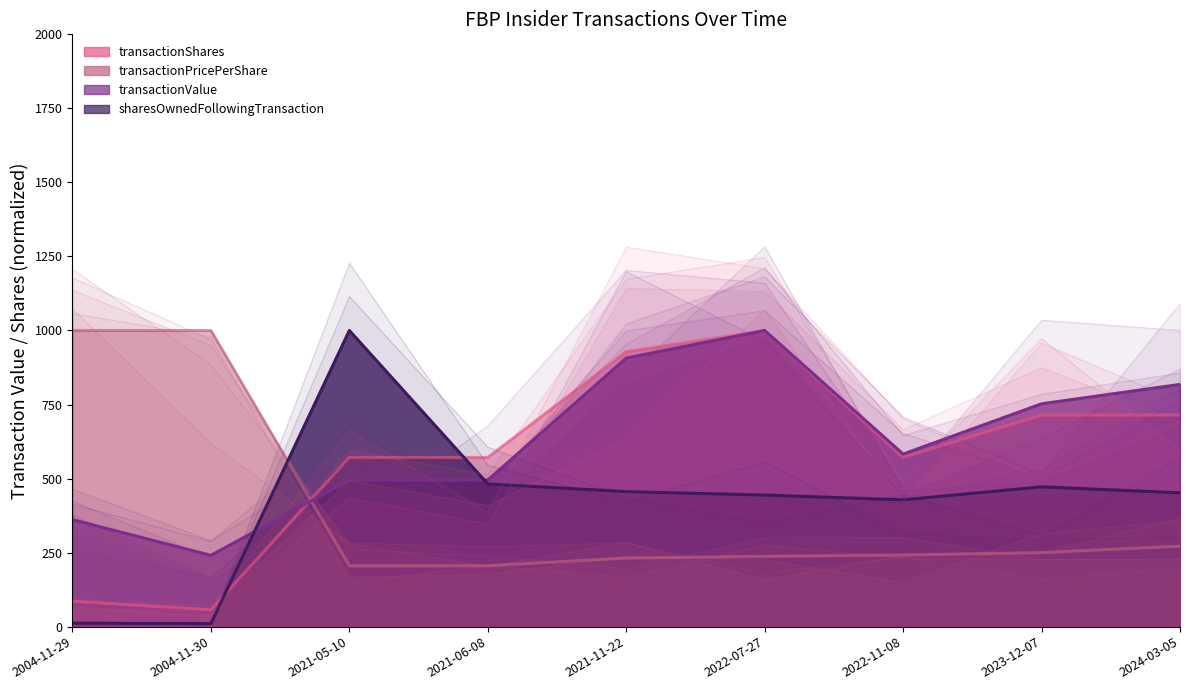

Is the value of transactionValue at 2021-11-22 greater than the value of sharesOwnedFollowingTransaction at 2022-11-08?

Yes